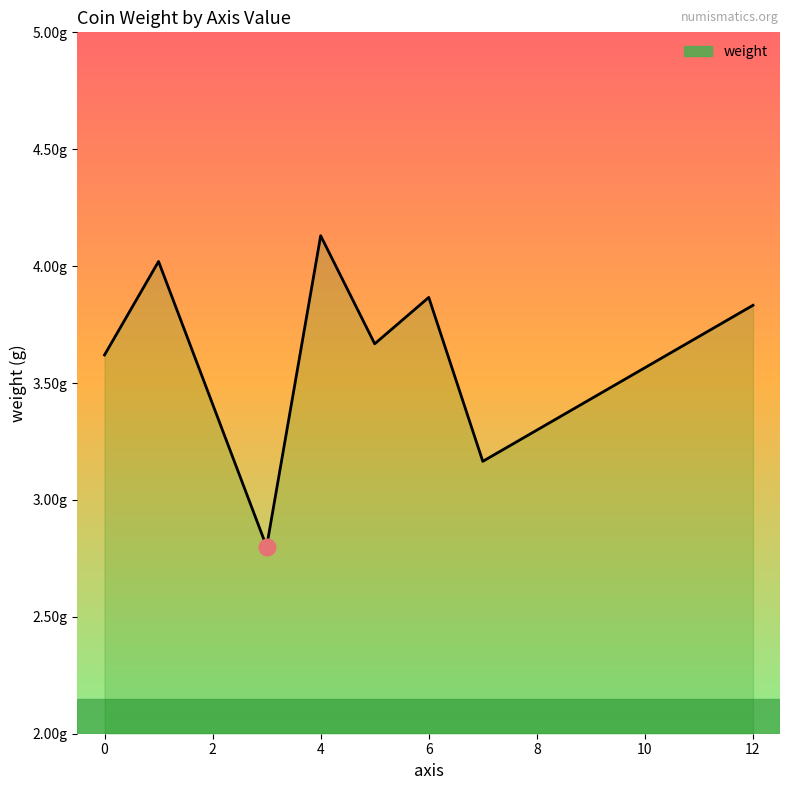

Does the chart have visible grid lines?

No